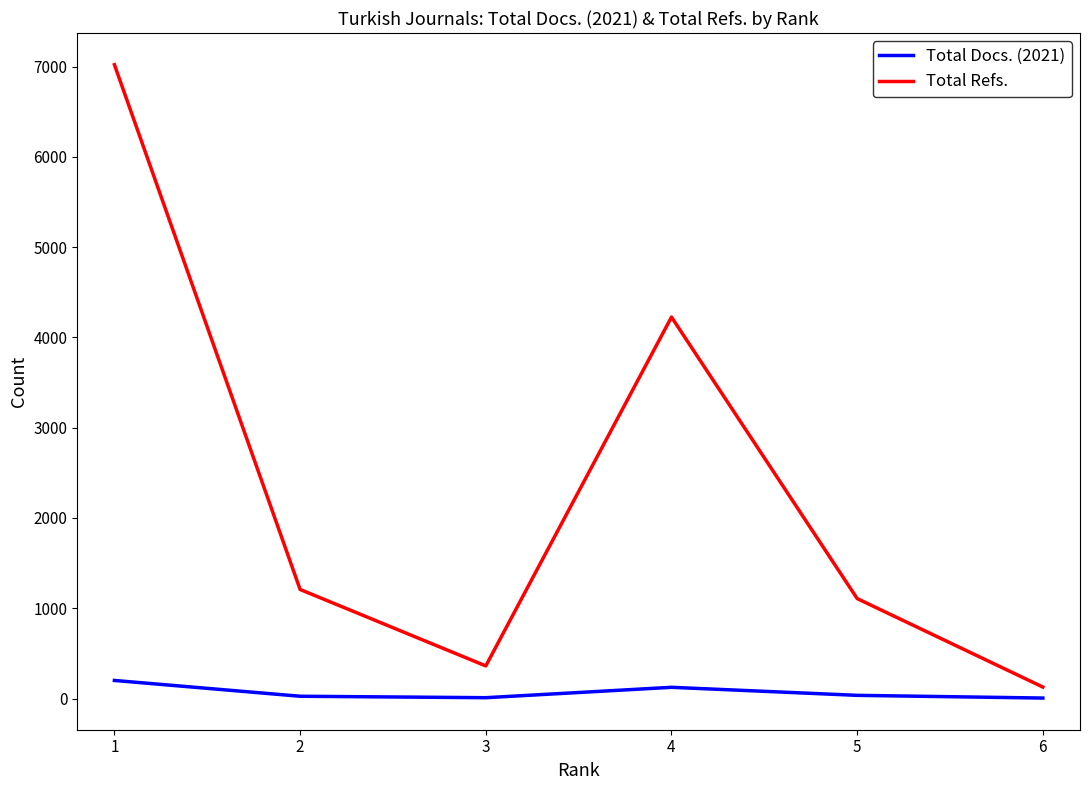

Rank the series by their average value, from lowest to highest.

Total Docs. (2021), Total Refs.